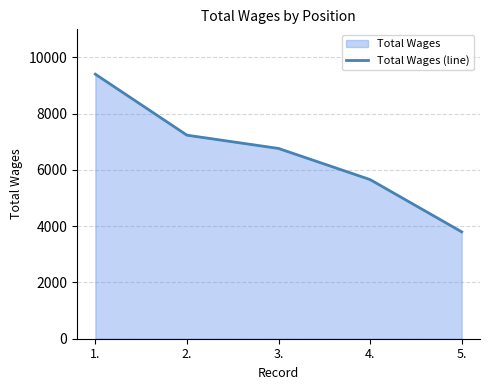

What is the difference between the values at 4. and 3.?

1107